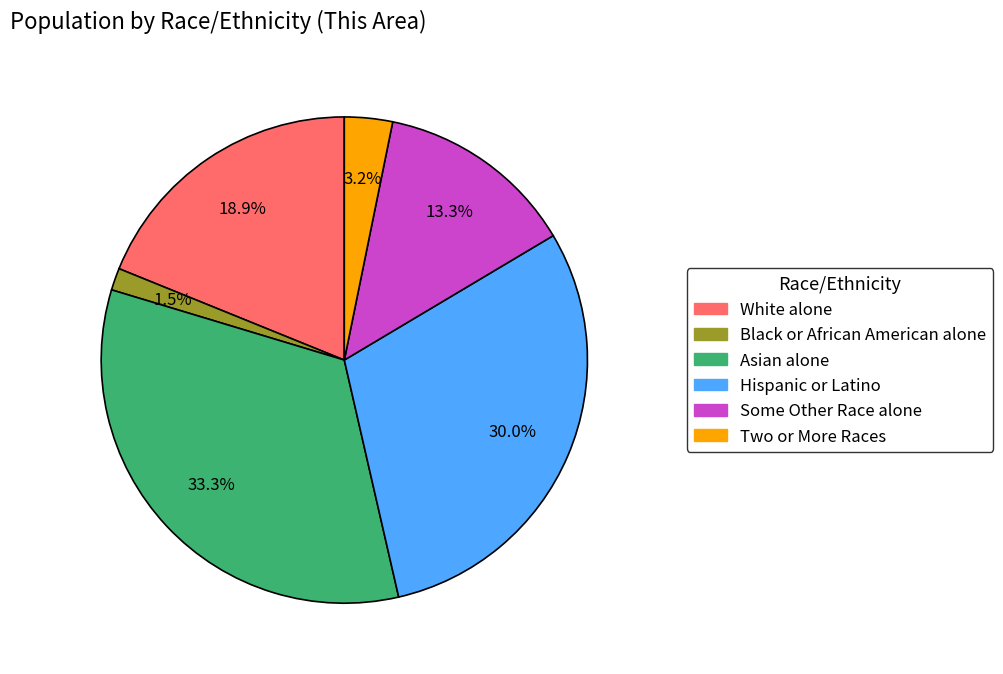

True or false: Two or More Races accounts for 13% of the total.

False